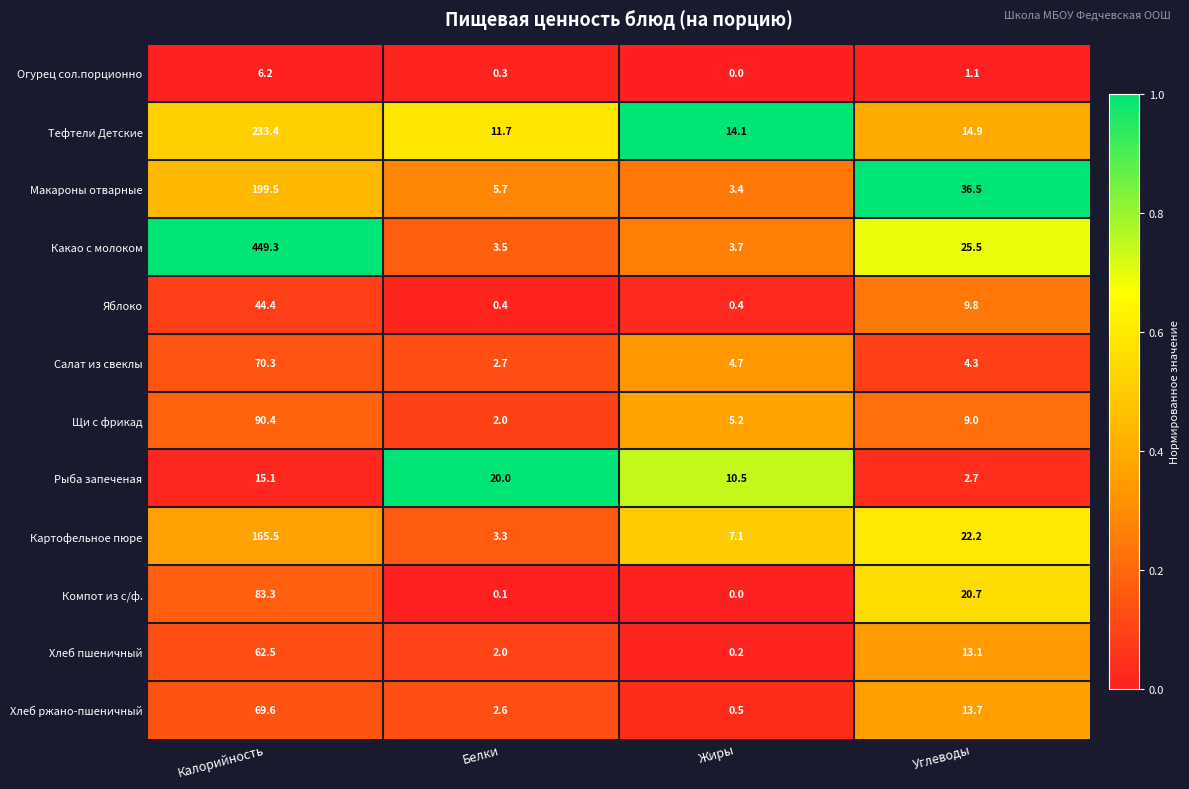

The value of Тефтели Детские at Углеводы is 25.3. True or false?

False